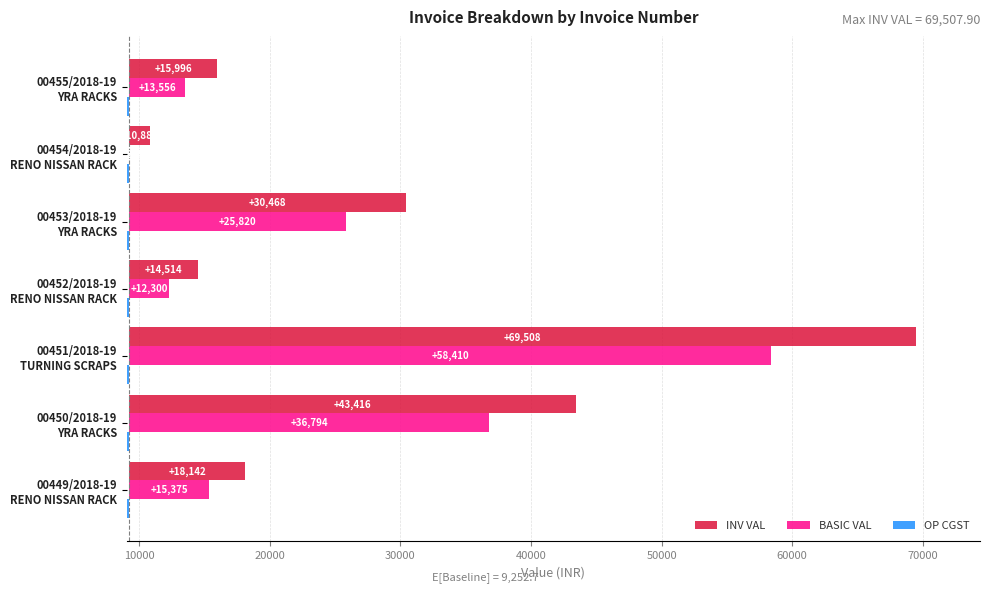

Rank the series by their average value, from lowest to highest.

OP CGST, BASIC VAL, INV VAL